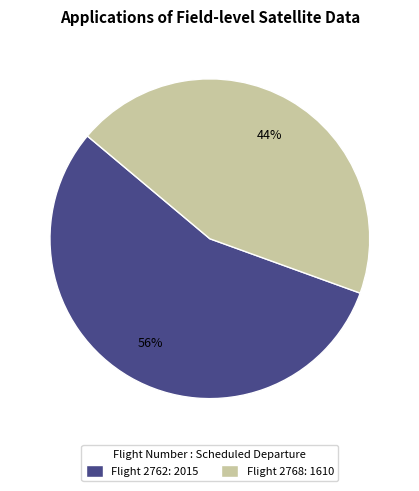

Is the sum of Flight 2768: 1610 and Flight 2762: 2015 greater than half?

Yes